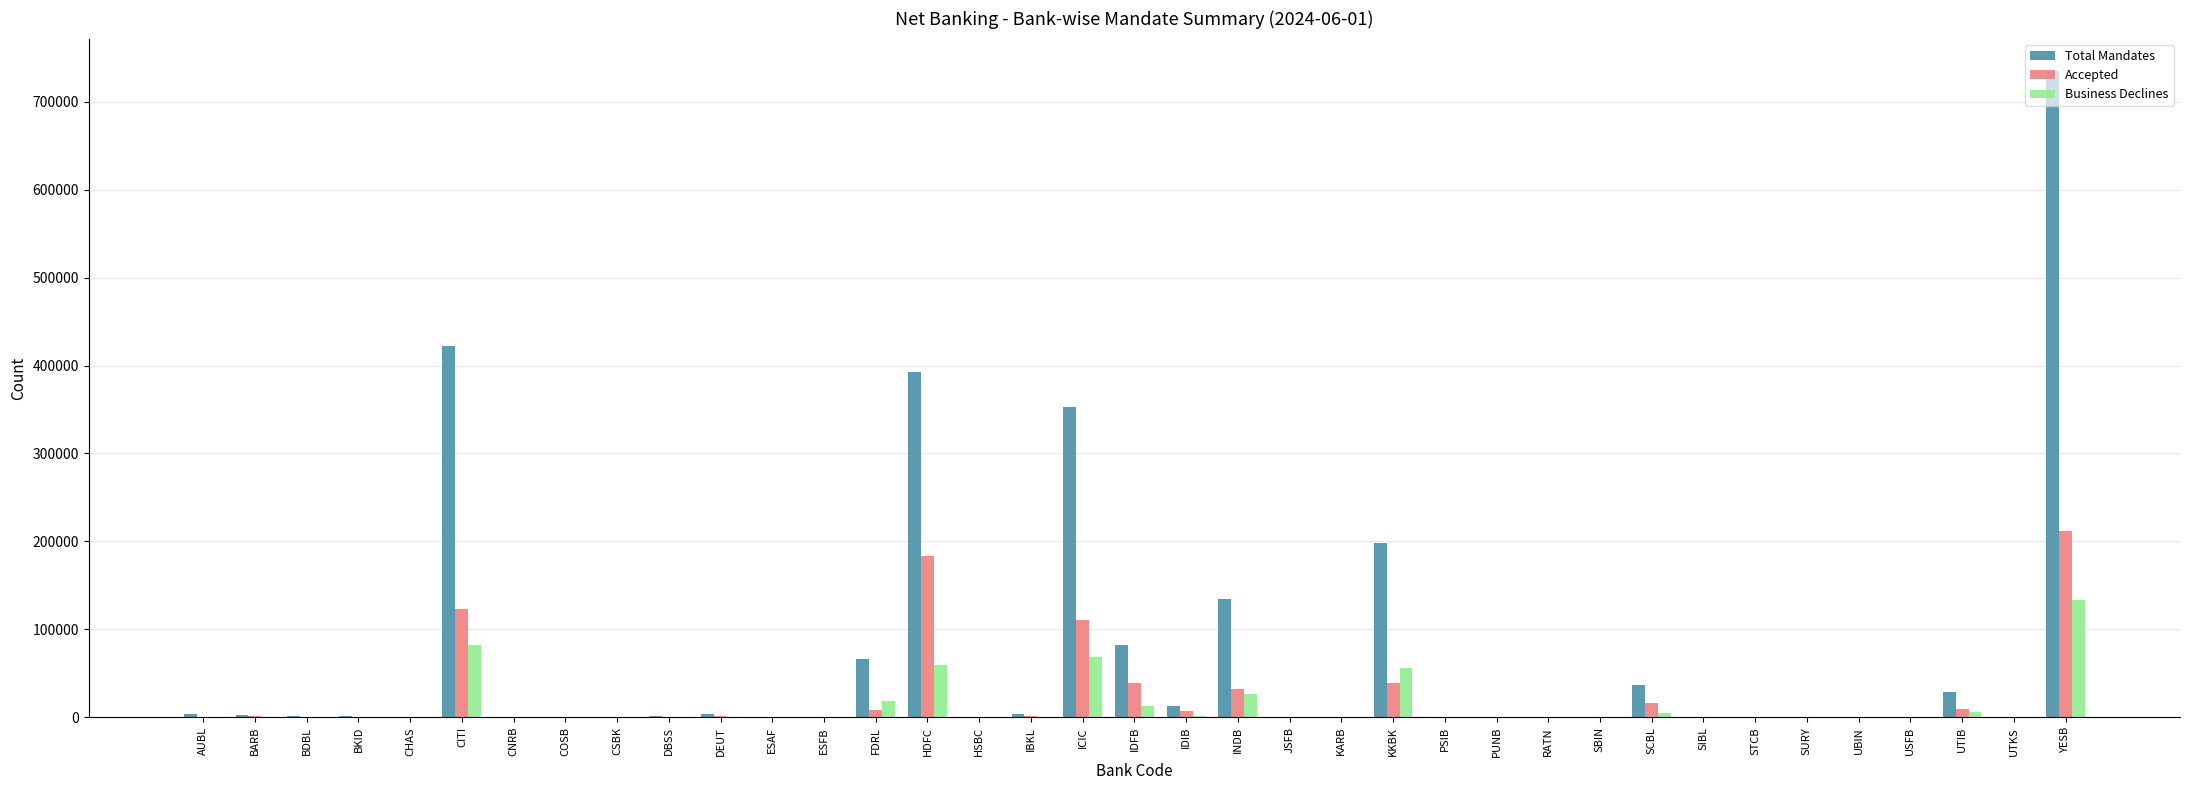

What is the sum of all Accepted values?

788603